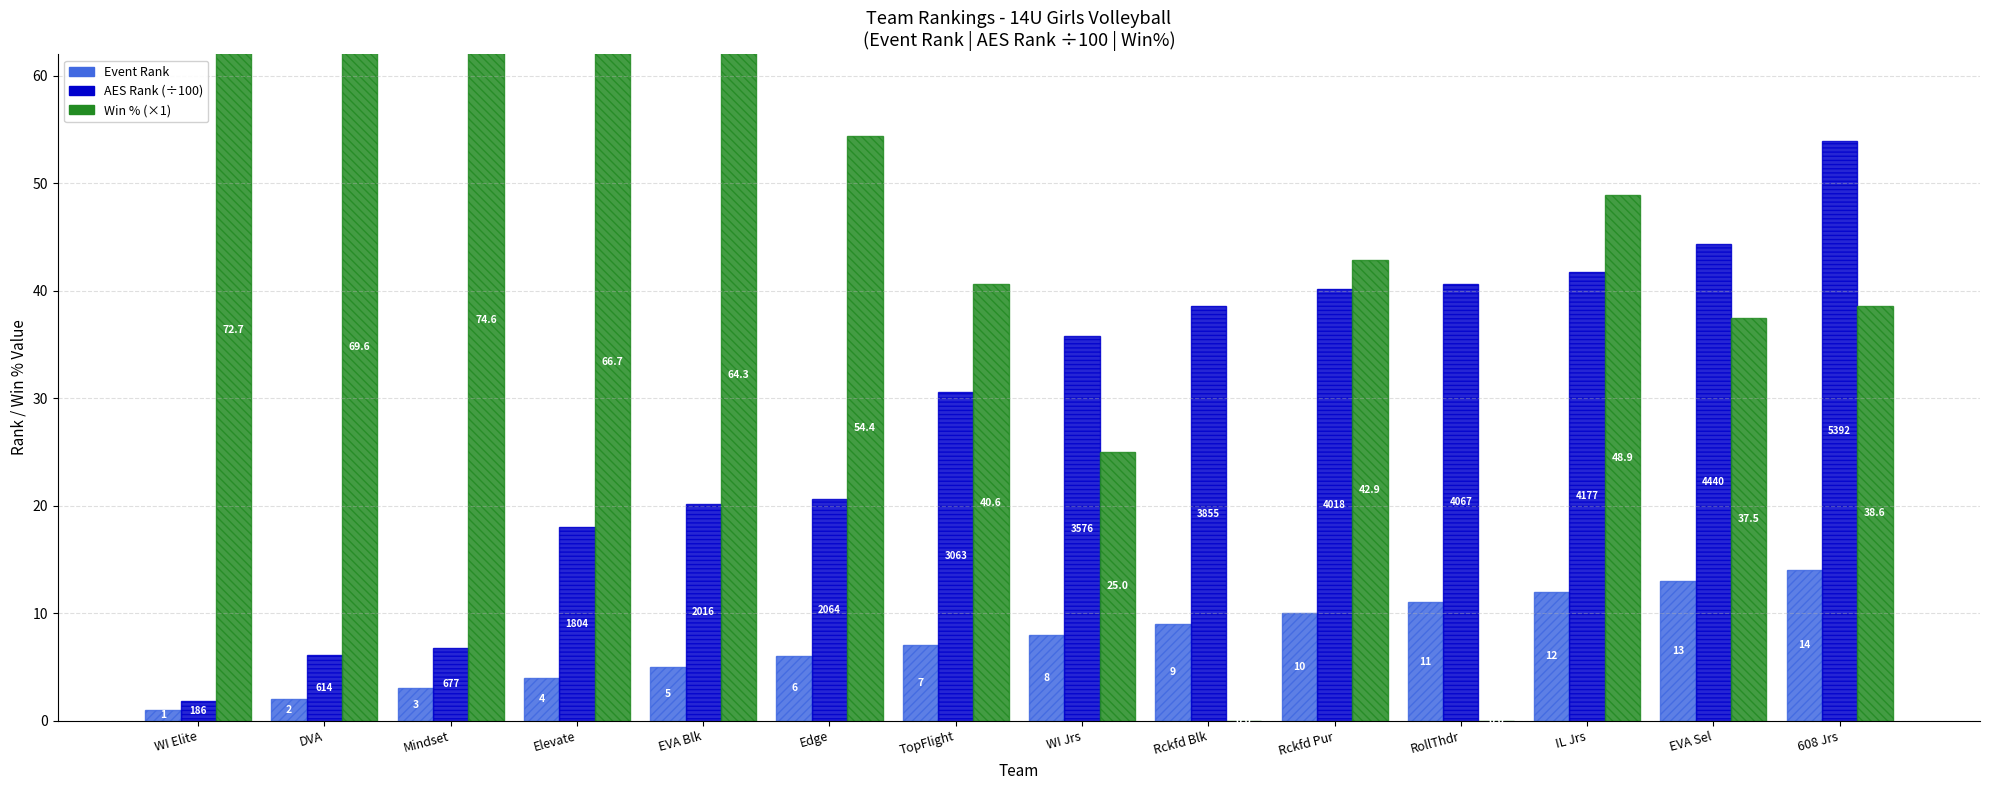

What position from the right is TopFlight?

8